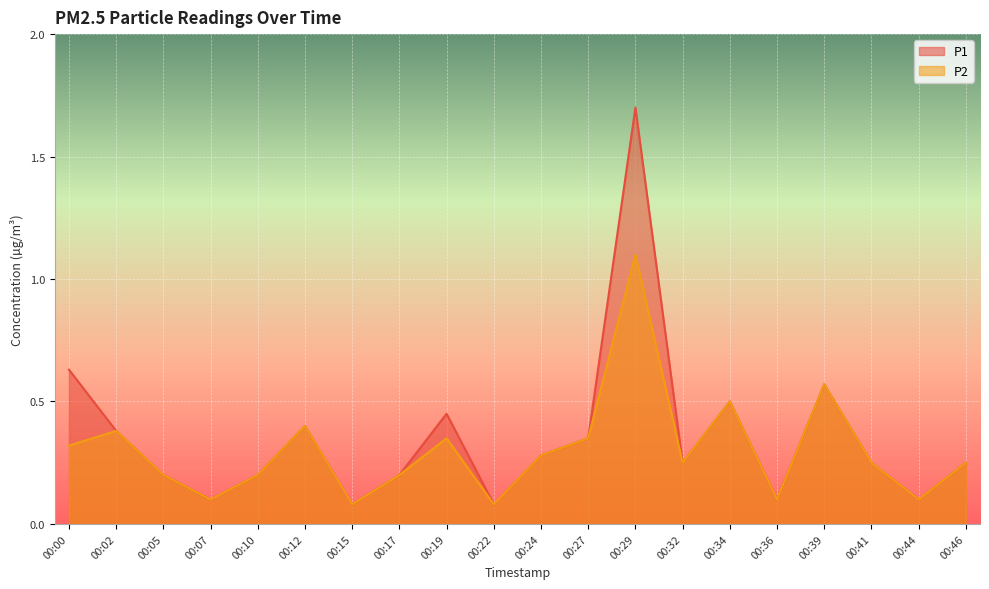

At which category does P2 reach its first local peak?

00:02